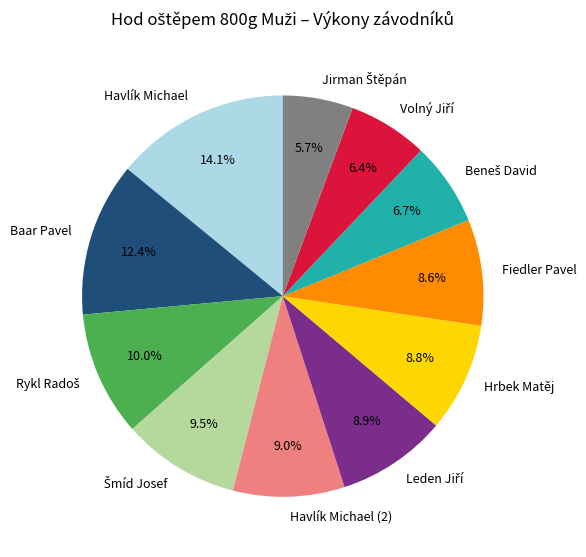

Does any single category account for the majority?

No